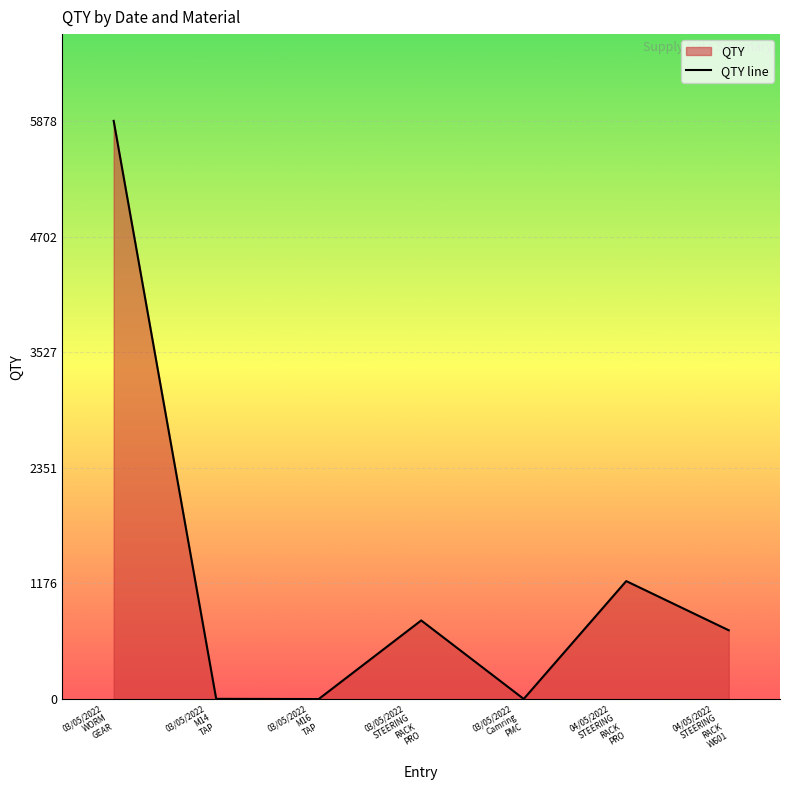

True or false: the data shows 3 at 03/05/2022 M14 TAP.

True